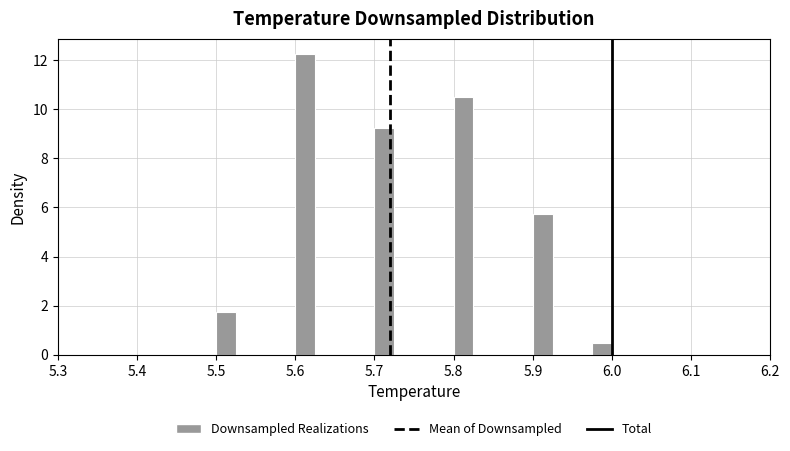

Around what value on the x-axis is the tallest bar? Give the approximate position of its centre, as read against the axis.

5.61